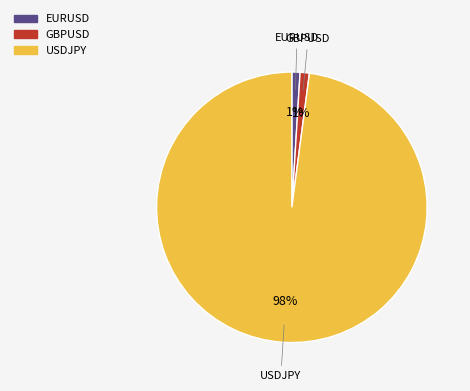

To the nearest percent, what is the combined percentage of GBPUSD and USDJPY?

99%